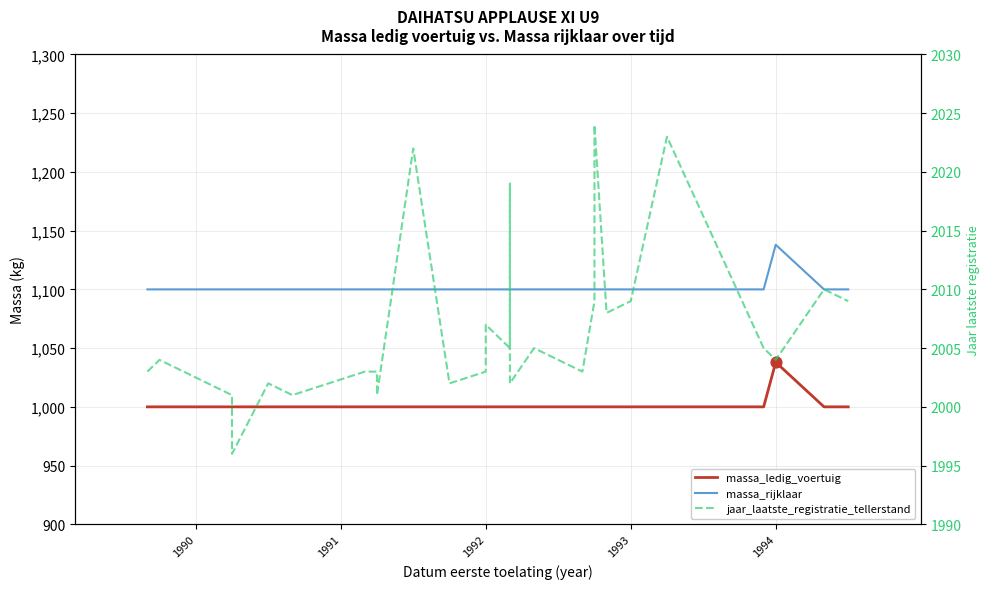

Which series has the largest total across all categories?

jaar_laatste_registratie_tellerstand